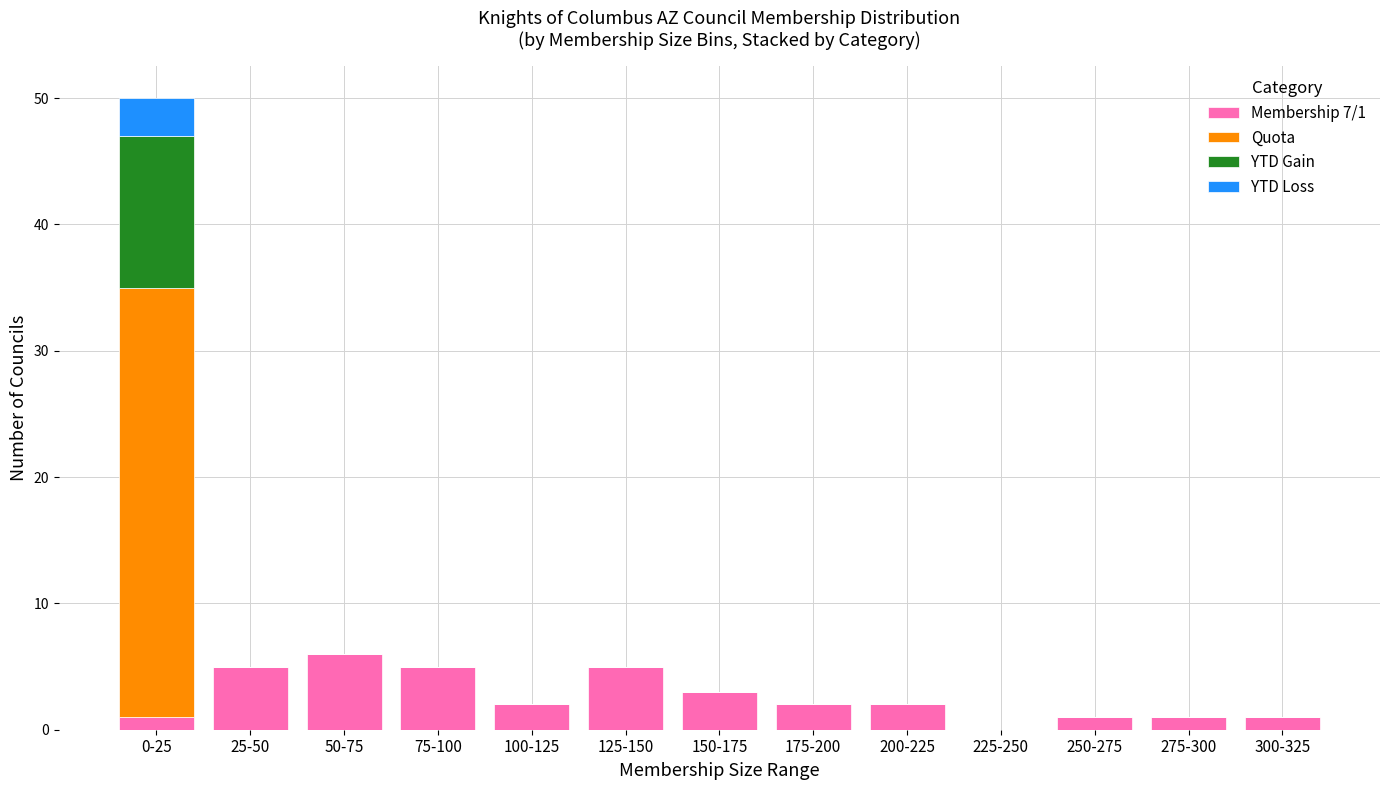

The Membership 7/1 series shows 9 at 50-75. True or false?

False